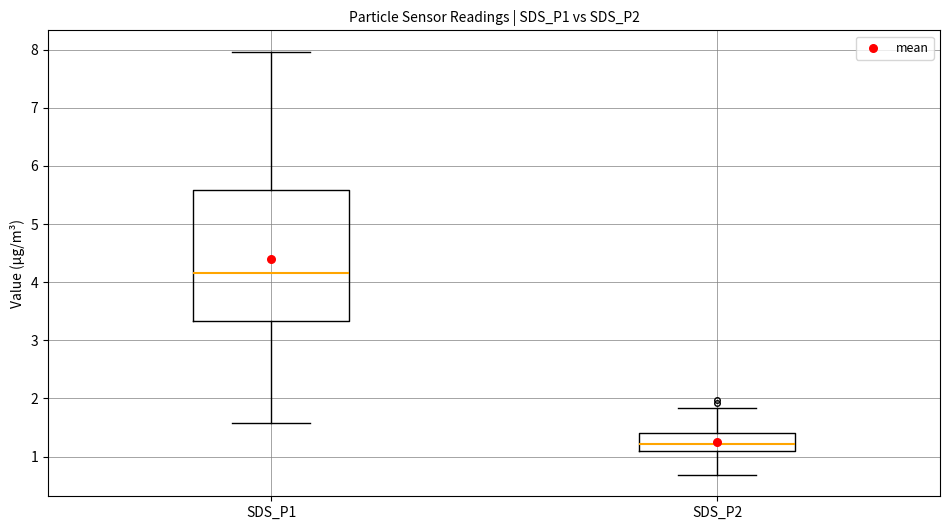

Which box is the tallest, from its lower edge to its upper edge?

SDS_P1